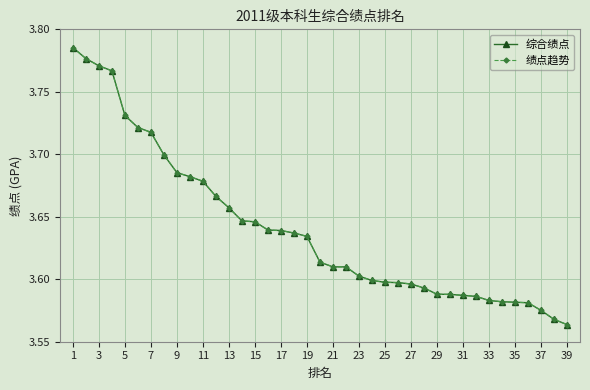

What is the value of the 综合绩点 point at the 28th from the left?

3.6